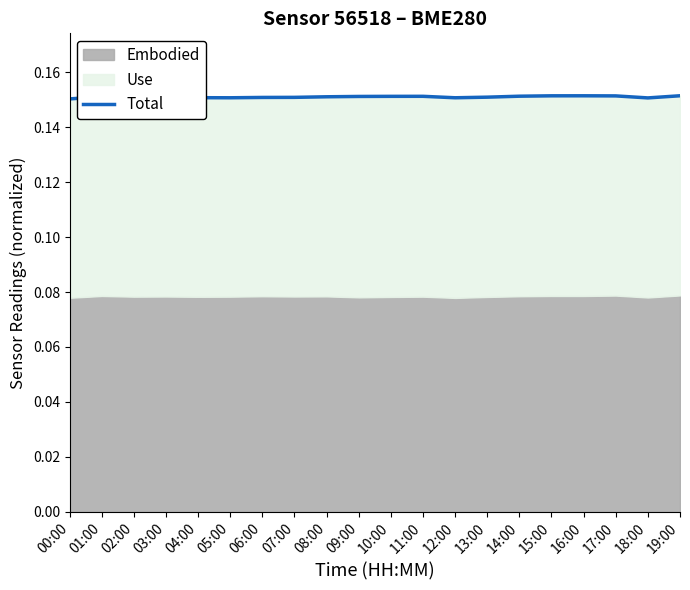

How many data points does each series have?

20